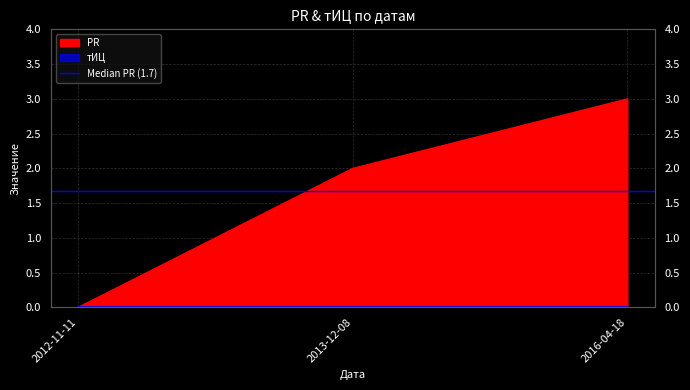

What is the value of the 2nd point from the left?

2